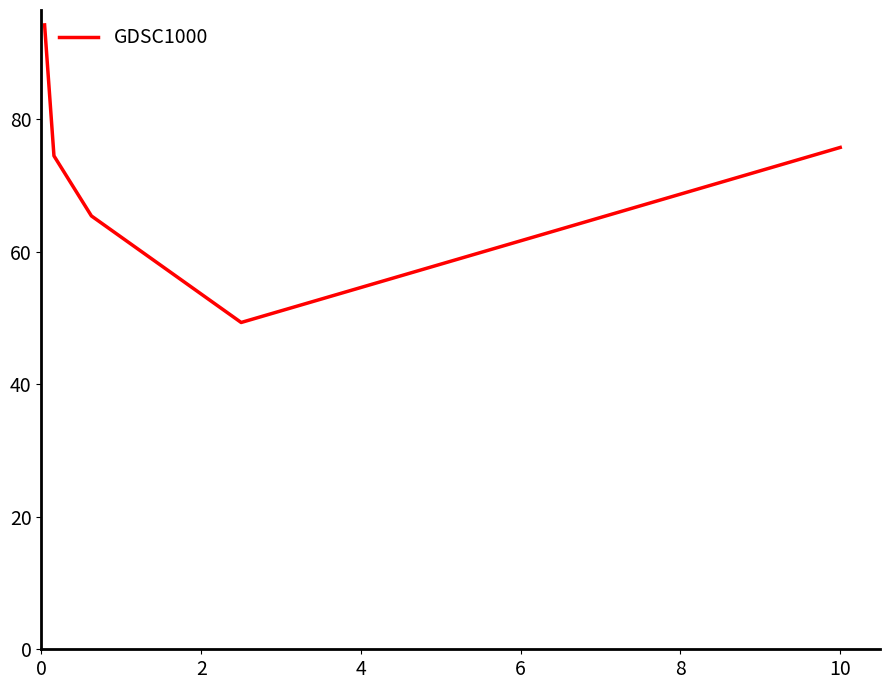

True or false: there are more than 0 points higher than both neighbors.

False